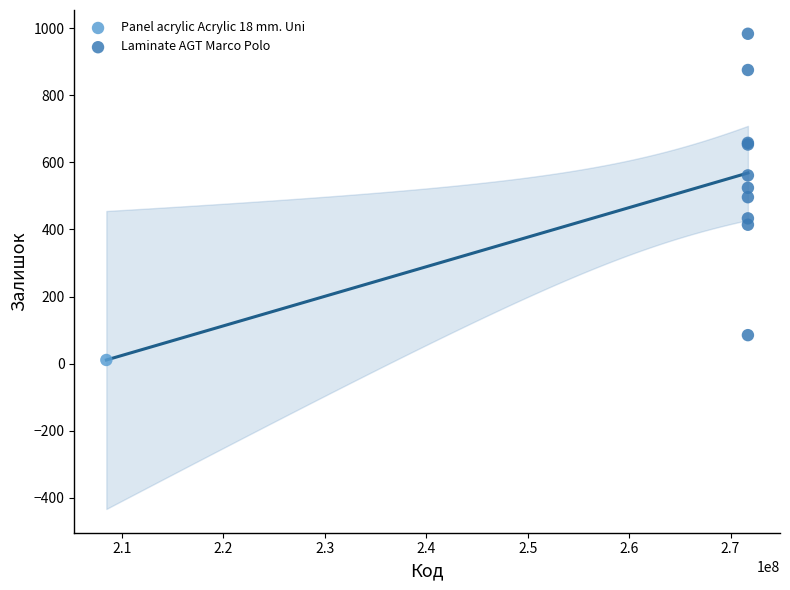

What are all the series names shown in the legend?

Laminate AGT Marco Polo, Panel acrylic Acrylic 18 mm. Uni